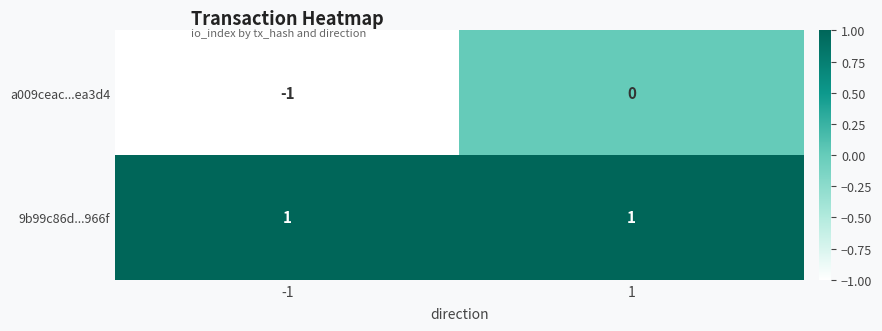

Reading left to right, extract all data points from this chart.

a009ceac...ea3d4: -1	0
9b99c86d...966f: 1	1